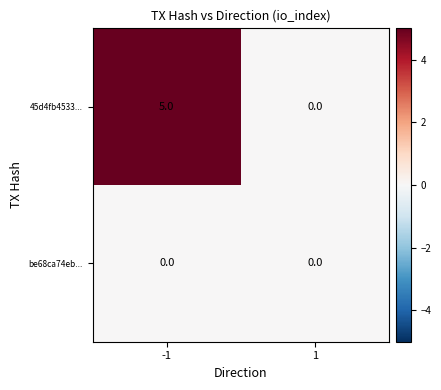

Reading right to left, list all the values displayed in this chart.

45d4fb4533...: 0	5
be68ca74eb...: 0	0